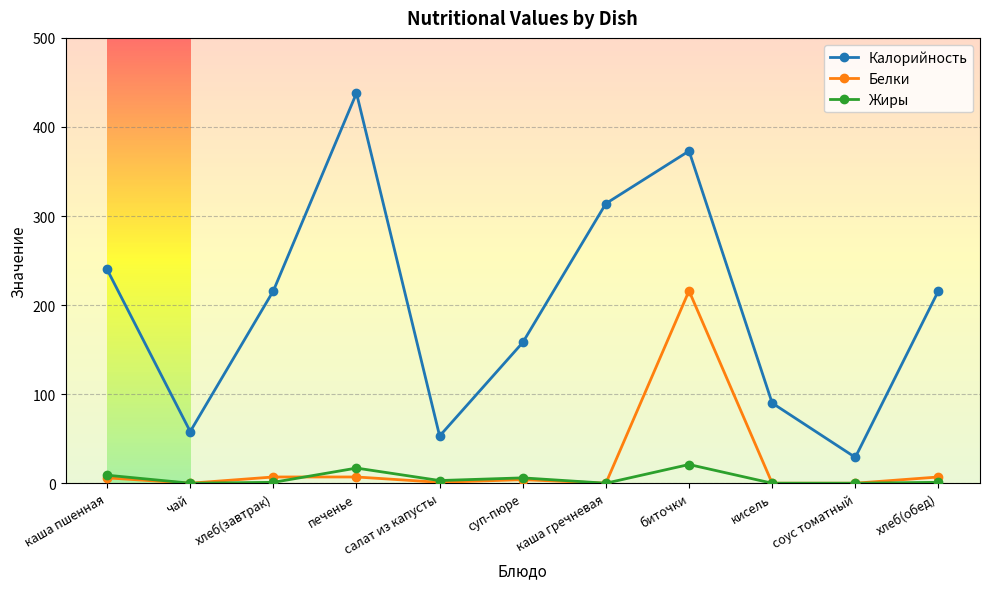

What is the total value across all series at каша гречневая?

314